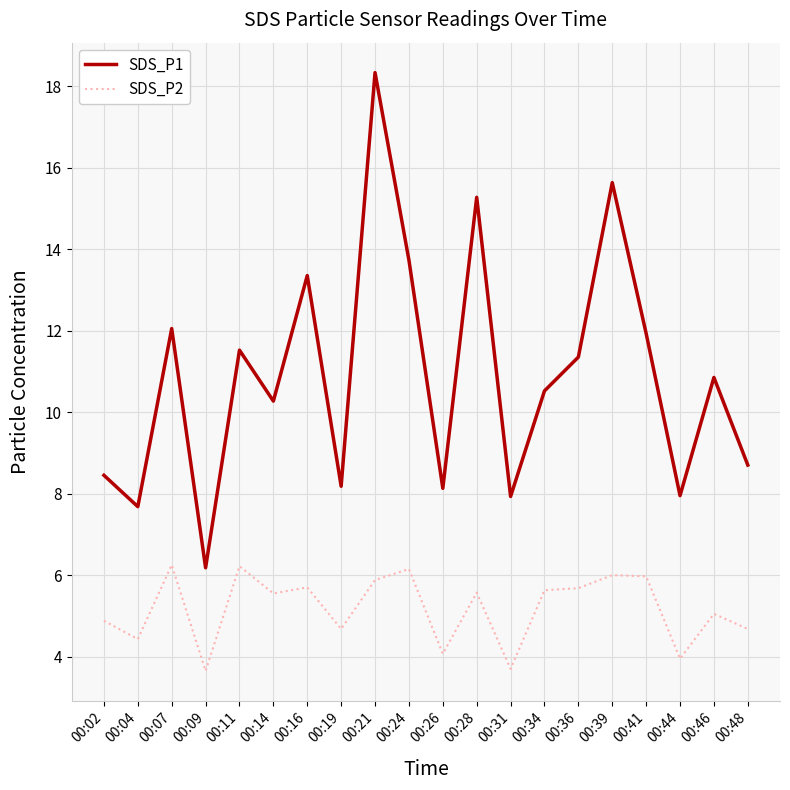

What is the sum of the SDS_P1 values at 00:09 and 00:46?

17.0